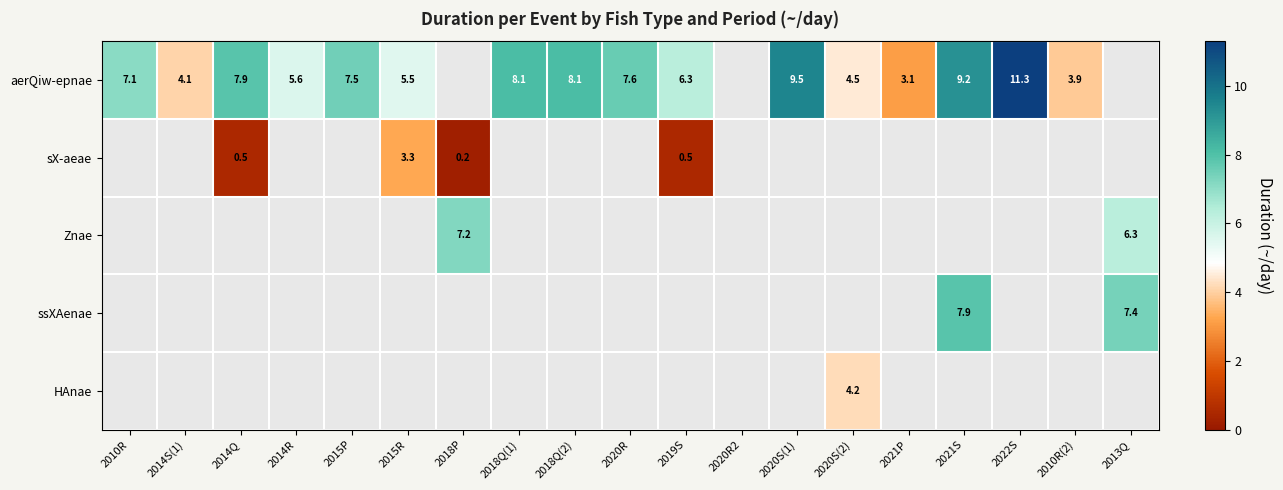

Is it true that aerQiw-epnae equals 11.3 at 2022S?

True